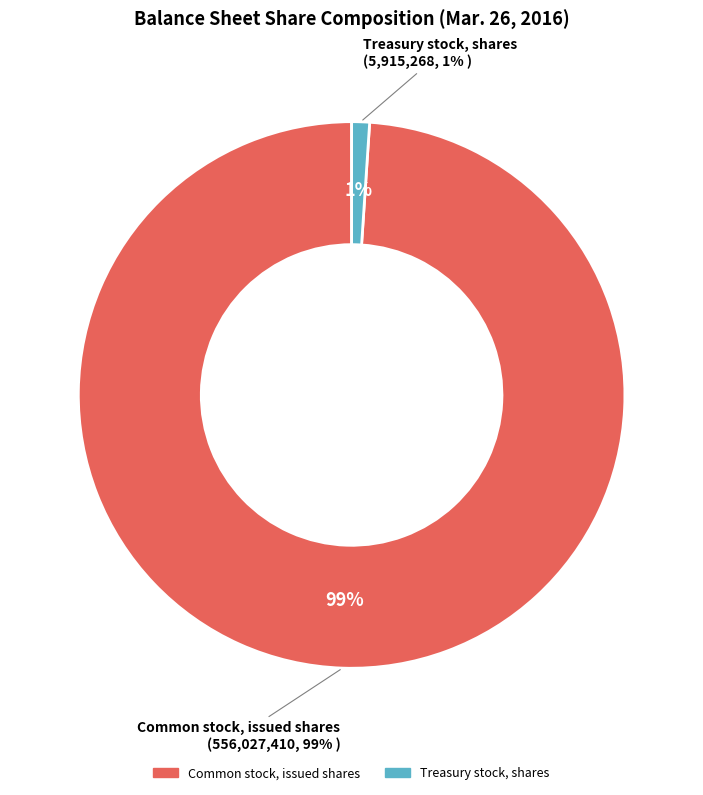

What percentage is the Common stock, issued shares slice, to the nearest percent?

99%